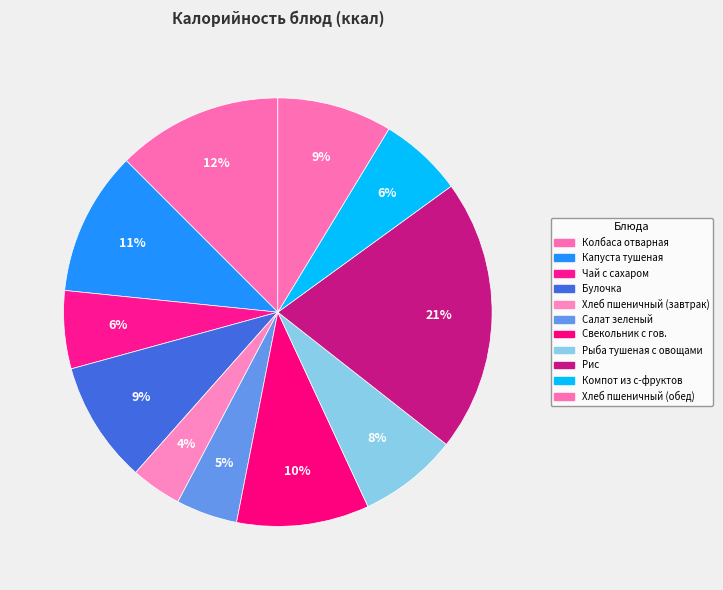

To the nearest percent, what is the difference between the largest and smallest slice percentages?

17%